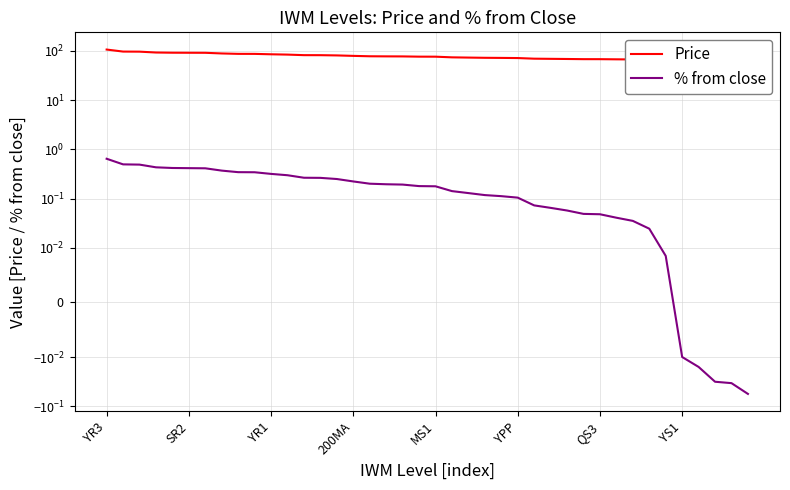

True or false: % from close and Price cross at least once.

False